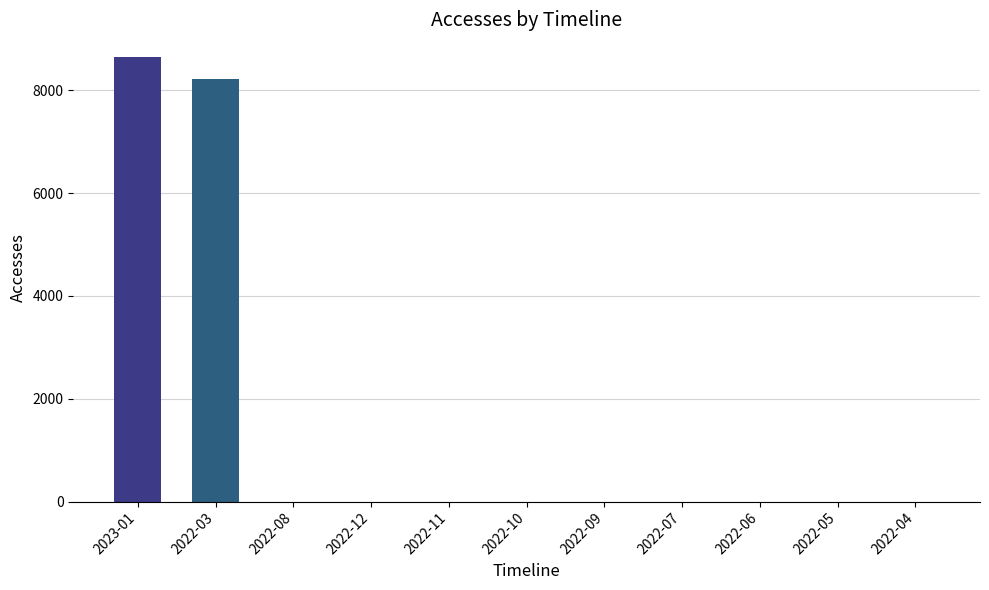

The chart shows a value of 5788 at 2022-09. True or false?

False